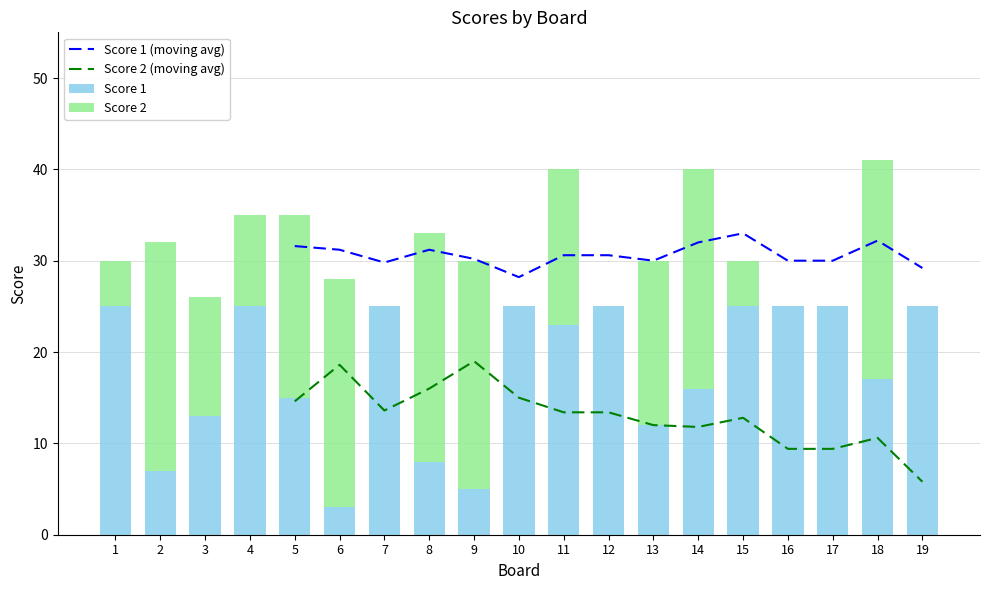

What is the sum of all Score 1 values?

344